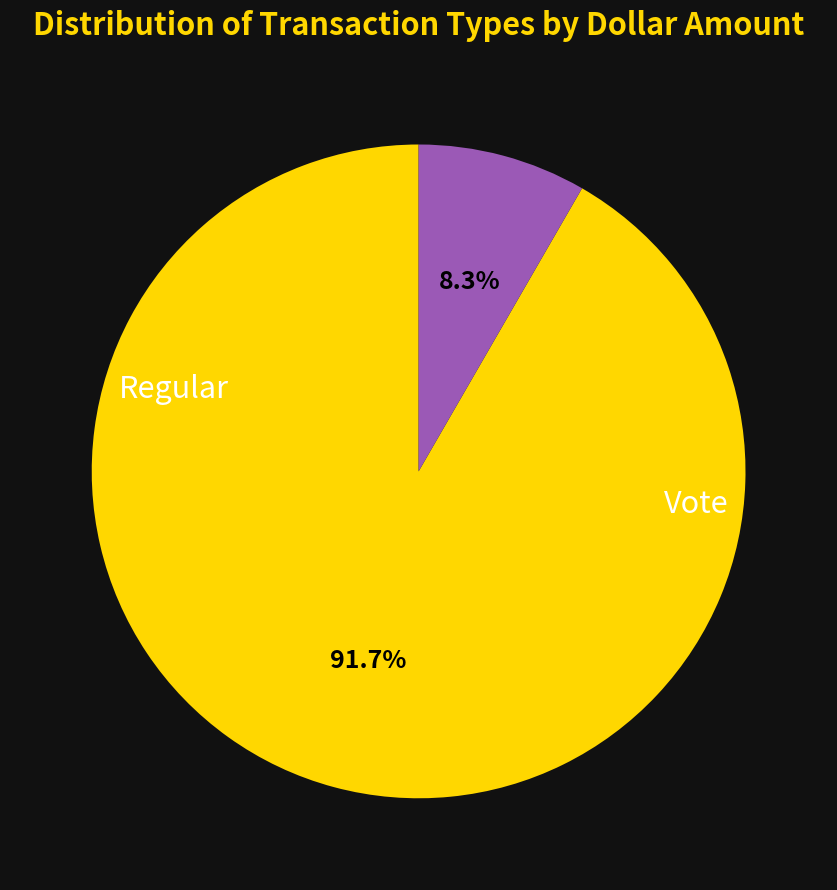

Does any single category account for the majority?

Yes